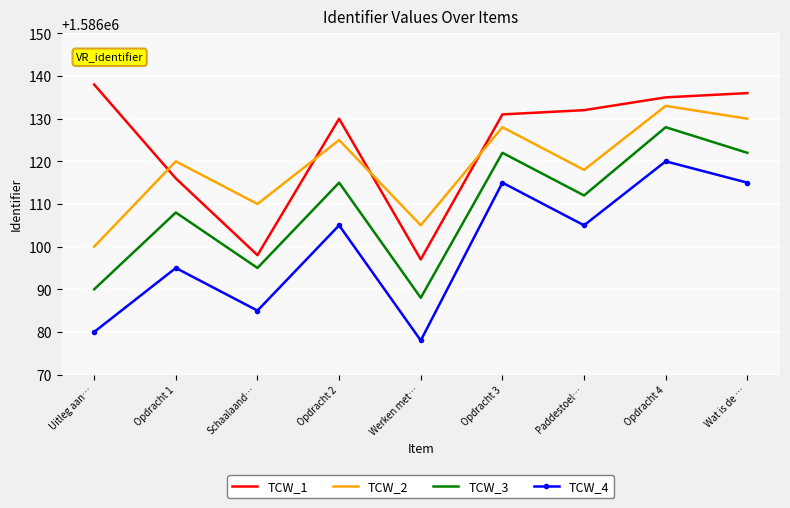

How many values in the TCW_2 series are below 1586120?

4